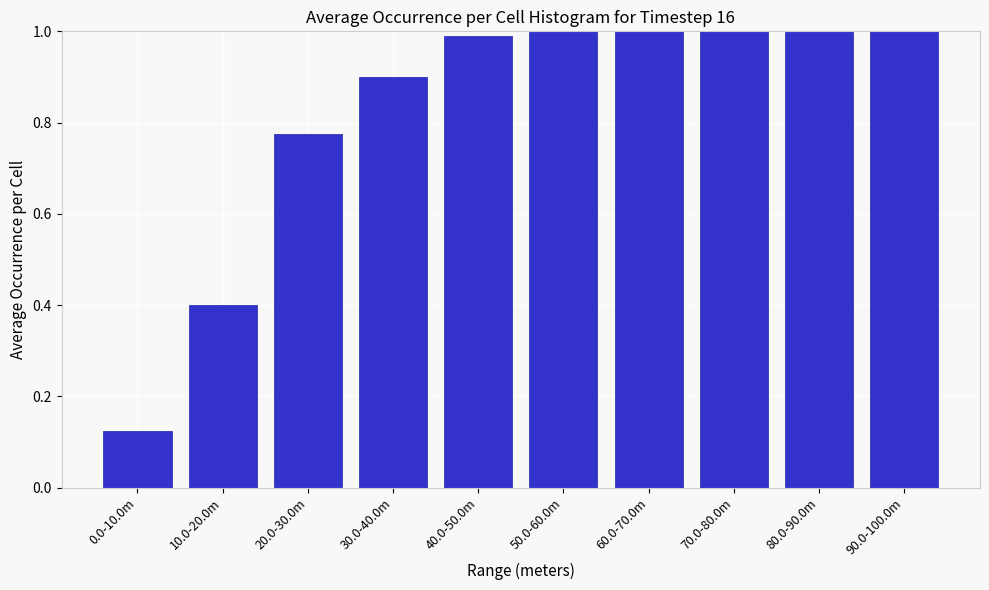

Which label corresponds to the smallest value in the chart?

0.0-10.0m